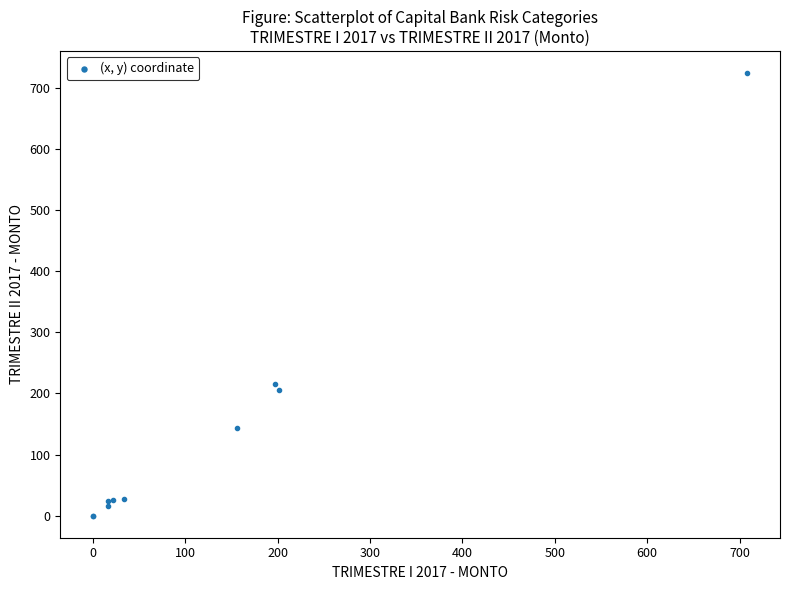

What Y value in the scatter plot is closest to 362?

215.2